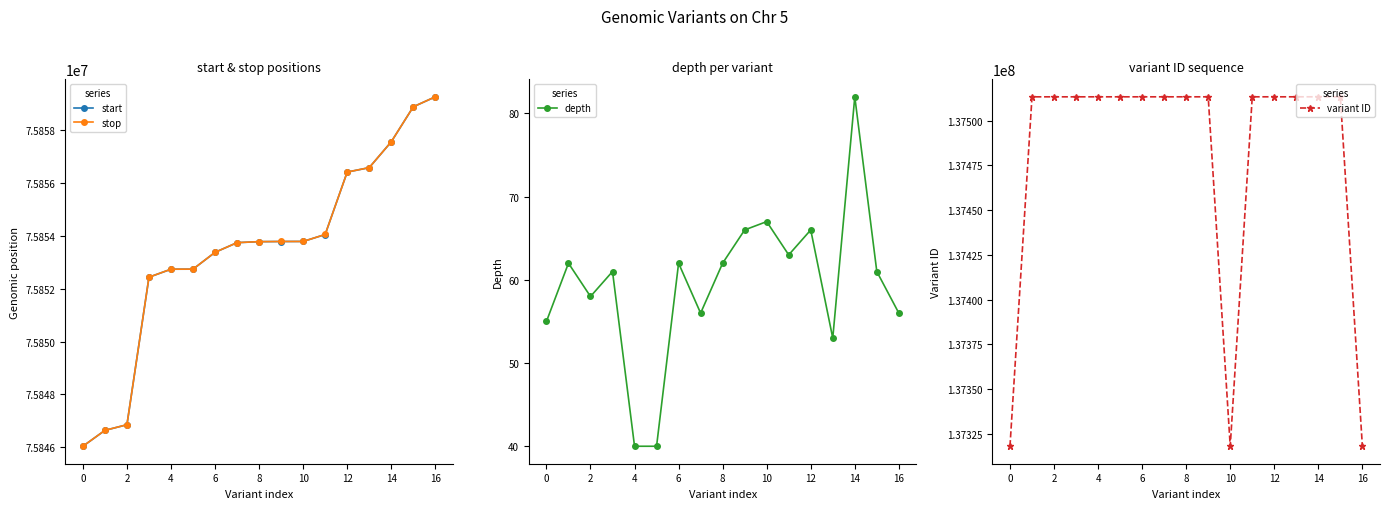

What is the approximate value of variant ID at 2, to the nearest 100?

137513400